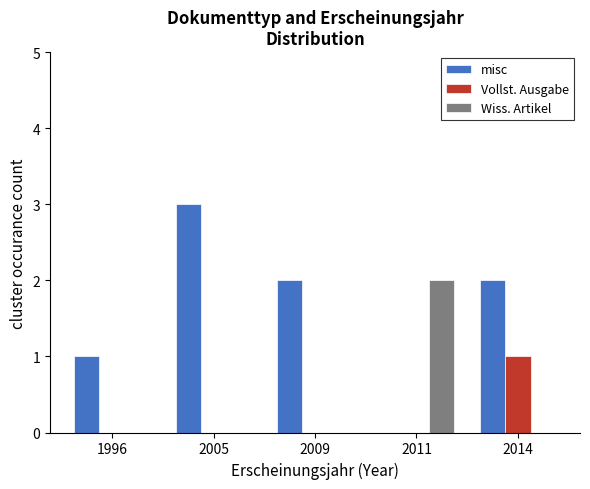

What is the sum of all Wiss. Artikel values?

2